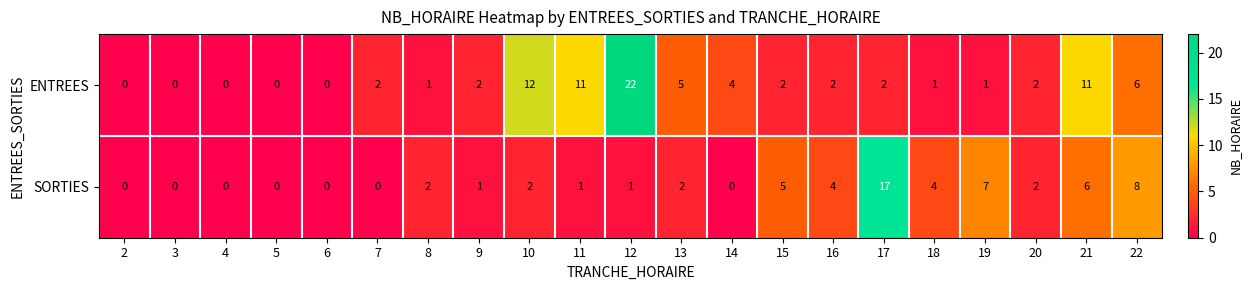

Which series has the largest total across all categories?

ENTREES